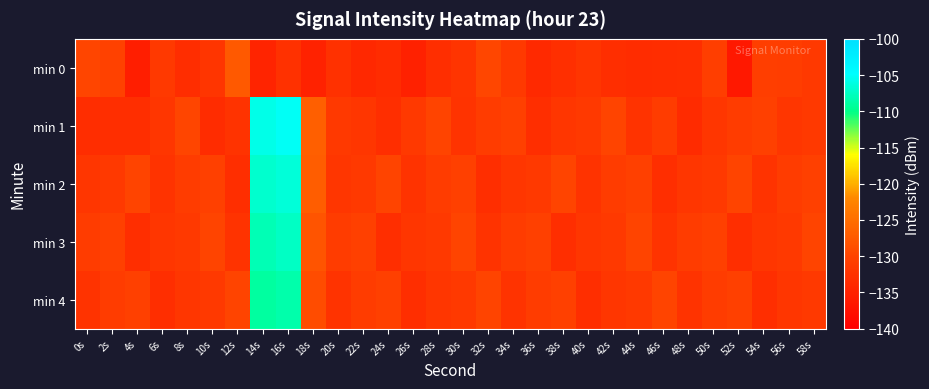

Which category has the lowest value across all series?

52s